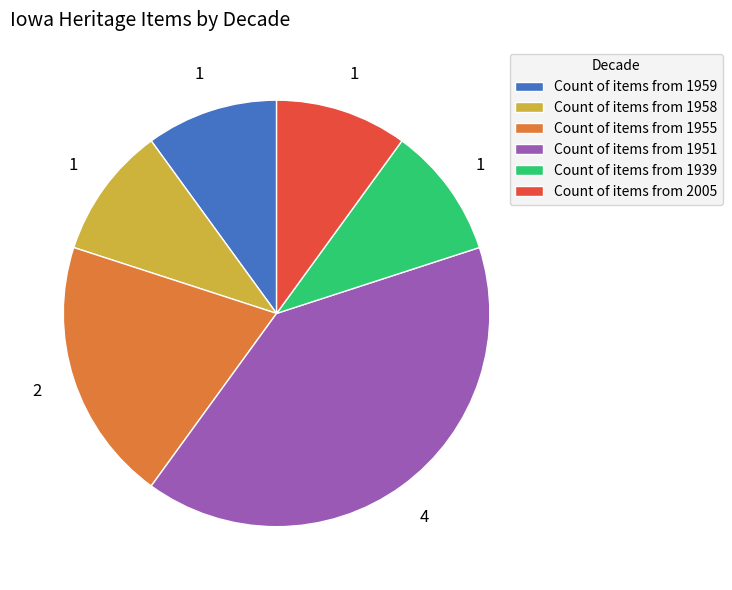

Is there any slice that represents more than half of the pie?

No